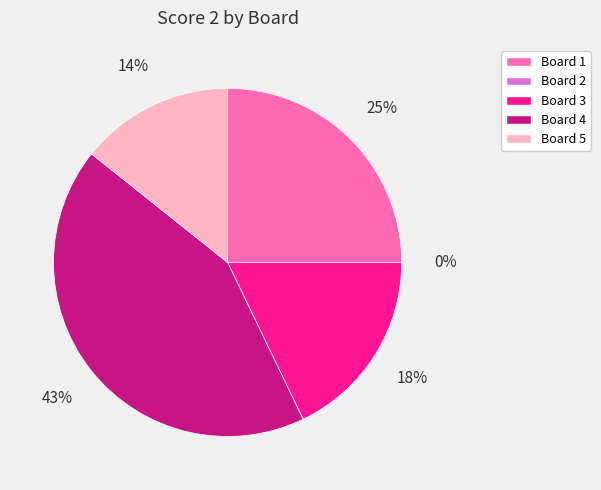

How many segments does this pie chart have?

5